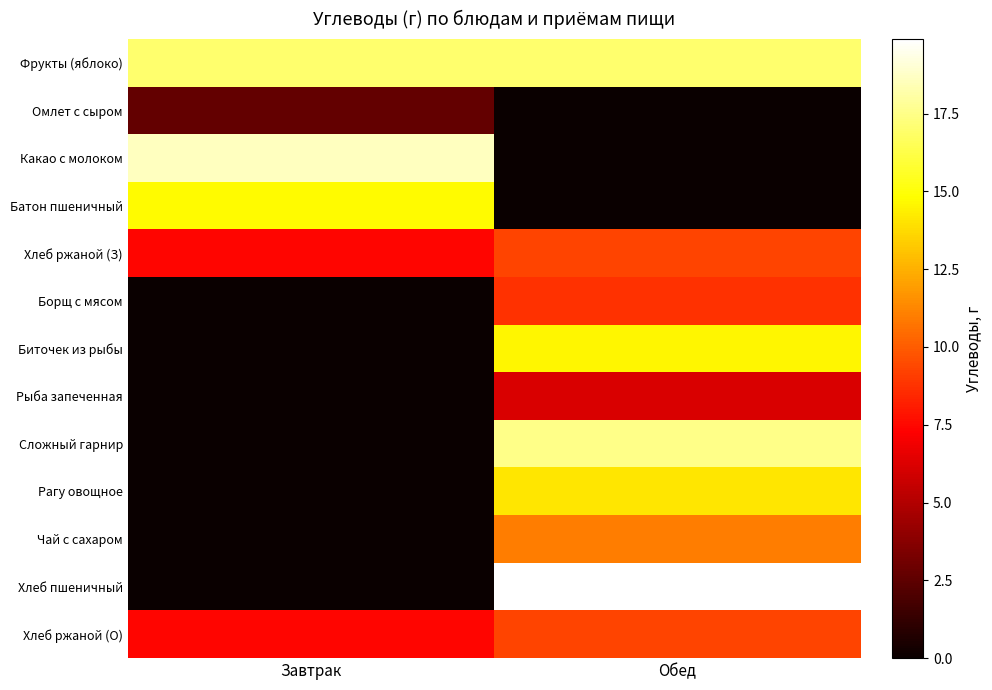

Reading left to right, transcribe all the data shown in this chart.

Фрукты (яблоко): Завтрак=16.9	Обед=16.9
Омлет с сыром: Завтрак=2.7	Обед=0.0
Какао с молоком: Завтрак=18.6	Обед=0.0
Батон пшеничный: Завтрак=14.7	Обед=0.0
Хлеб ржаной (З): Завтрак=7.4	Обед=9.3
Борщ с мясом: Завтрак=0.0	Обед=8.7
Биточек из рыбы: Завтрак=0.0	Обед=14.6
Рыба запеченная: Завтрак=0.0	Обед=6.2
Сложный гарнир: Завтрак=0.0	Обед=17.5
Рагу овощное: Завтрак=0.0	Обед=14.1
Чай с сахаром: Завтрак=0.0	Обед=11.0
Хлеб пшеничный: Завтрак=0.0	Обед=19.9
Хлеб ржаной (О): Завтрак=7.4	Обед=9.3